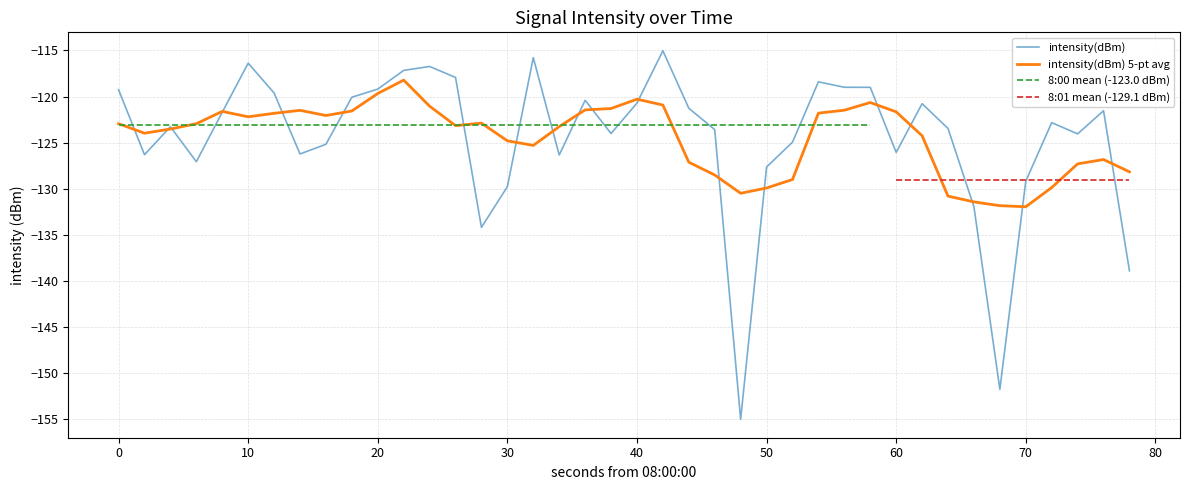

How many data points in intensity(dBm) 5-pt avg are above -122?

15